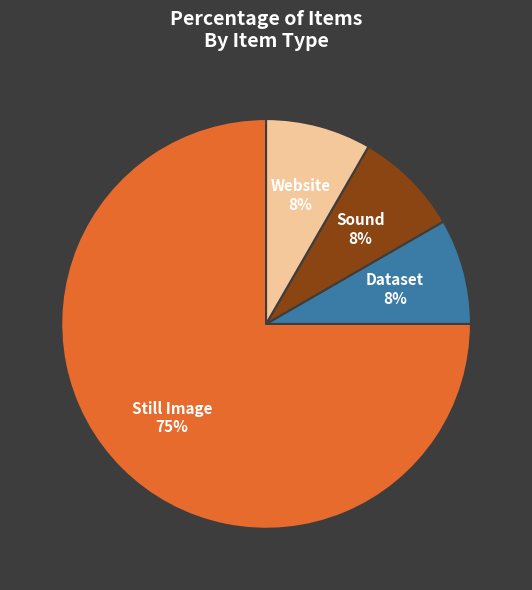

To the nearest percent, what is the average slice percentage?

25%